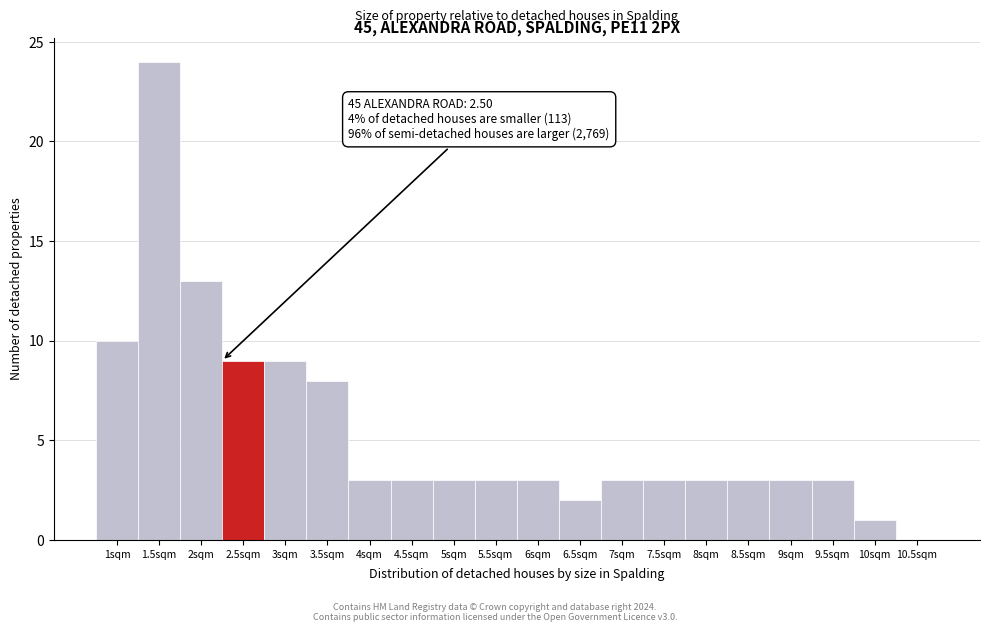

Reading left to right, list all the values displayed in this chart.

1sqm=10	1.5sqm=24	2sqm=13	2.5sqm=9	3sqm=9	3.5sqm=8	4sqm=3	4.5sqm=3	5sqm=3	5.5sqm=3	6sqm=3	6.5sqm=2	7sqm=3	7.5sqm=3	8sqm=3	8.5sqm=3	9sqm=3	9.5sqm=3	10sqm=1	10.5sqm=0